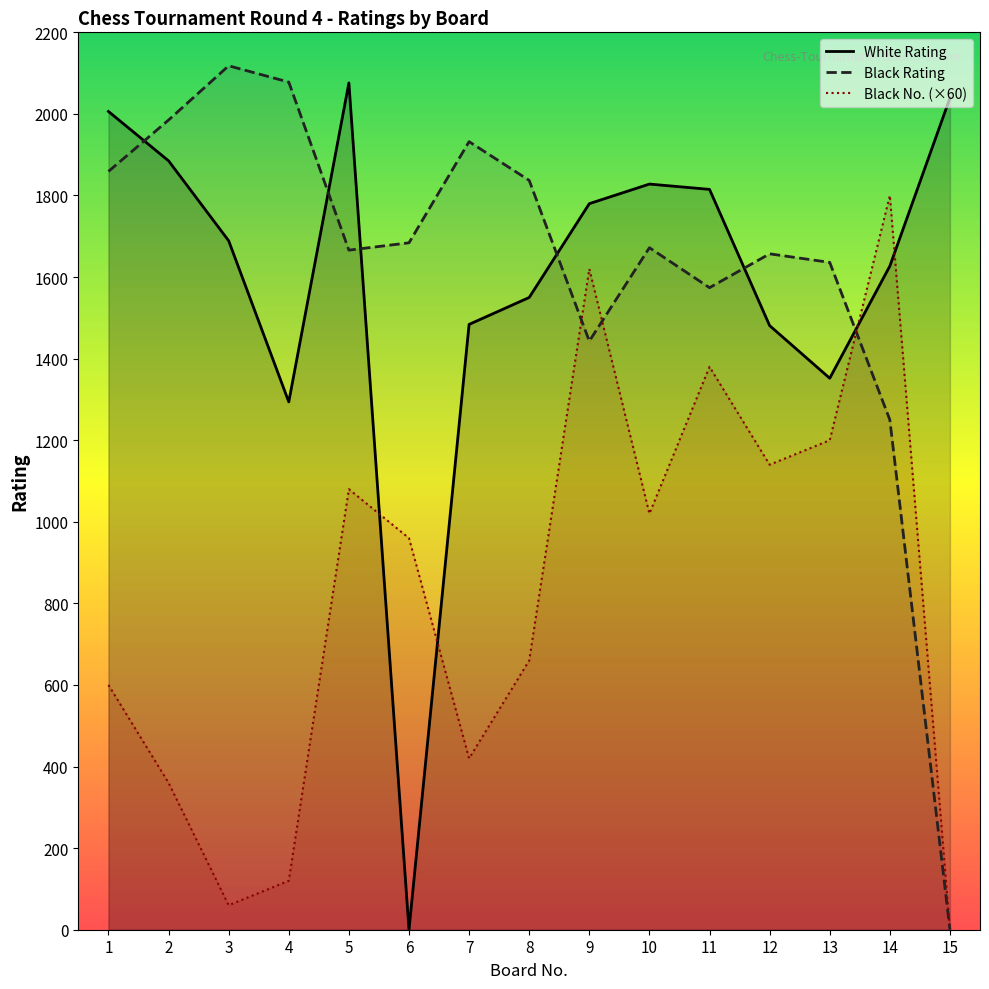

How many interior local valleys does the White Rating series have?

3